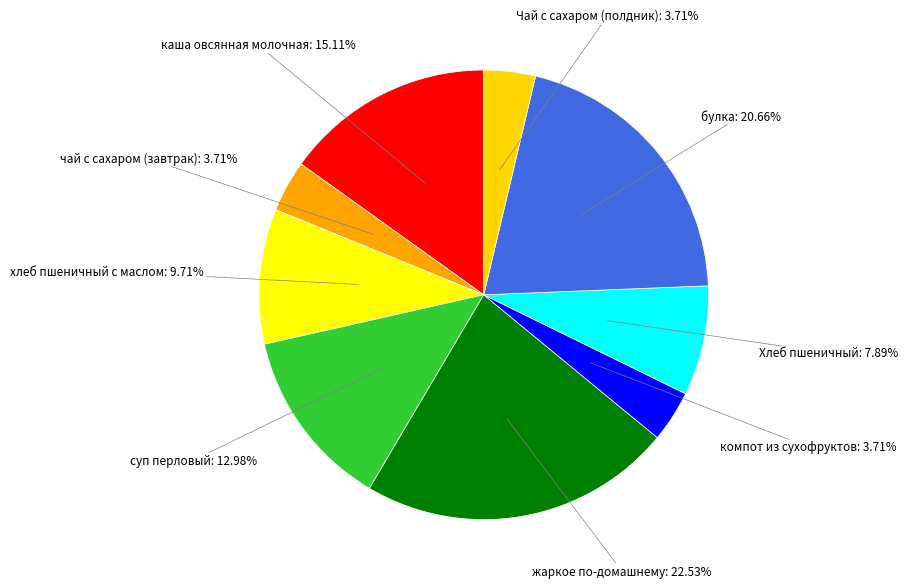

Count the number of slices in the pie.

9